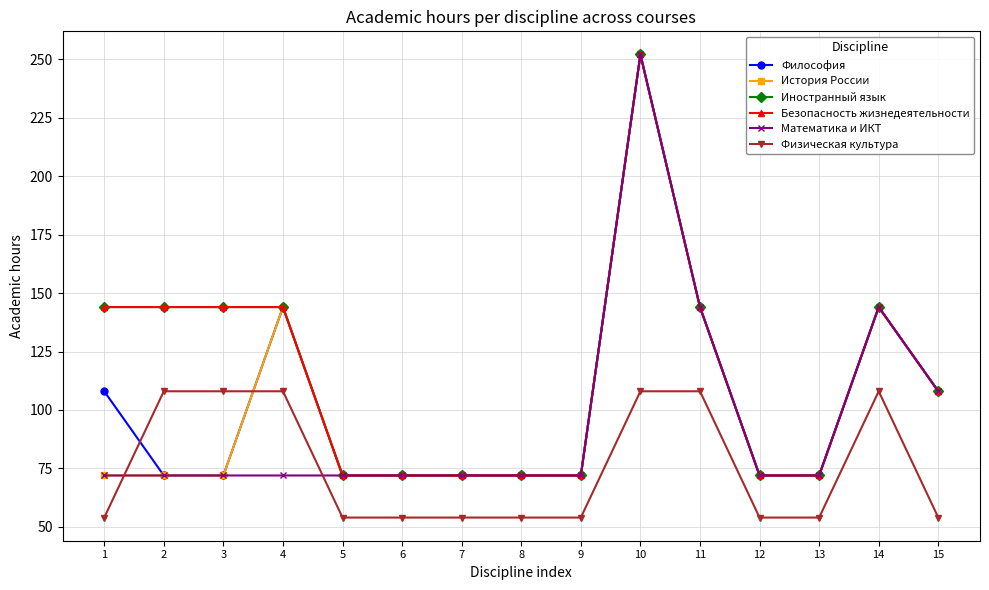

List the labels in order of История России value, largest first.

10, 4, 11, 14, 15, 1, 2, 3, 5, 6, 7, 8, 9, 12, 13